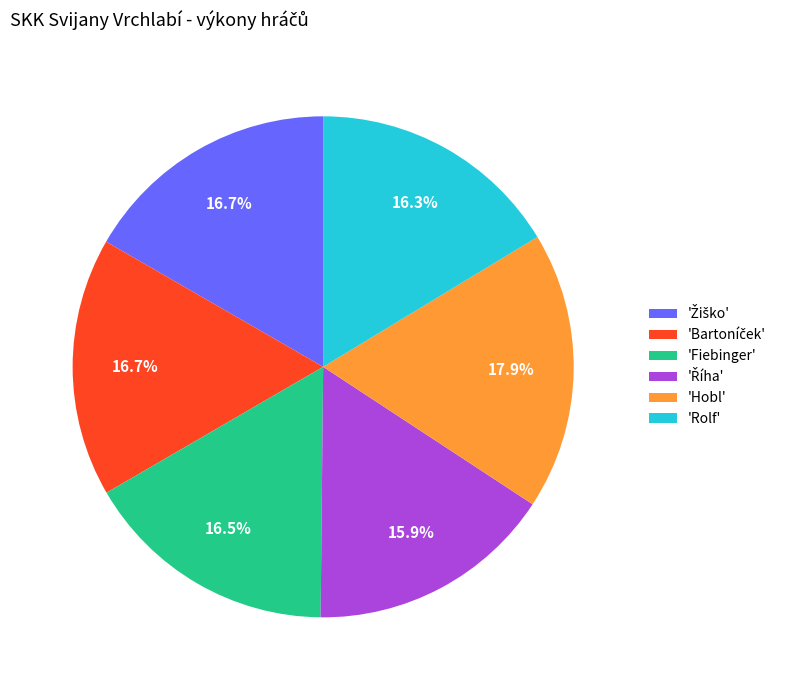

Does 'Fiebinger' account for over 50% of the chart?

No